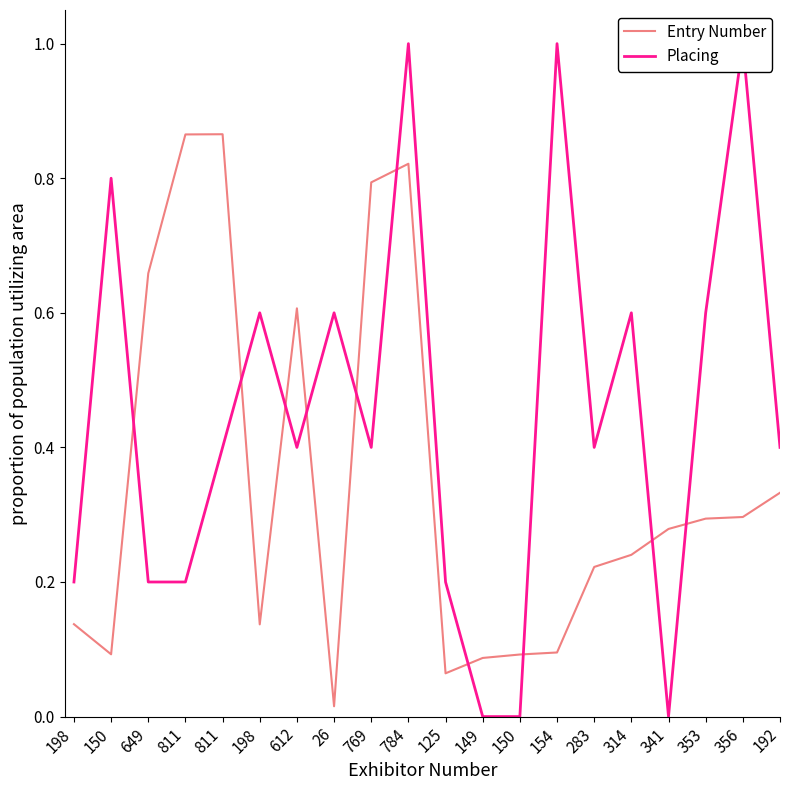

Which label corresponds to the largest value in the chart?

784